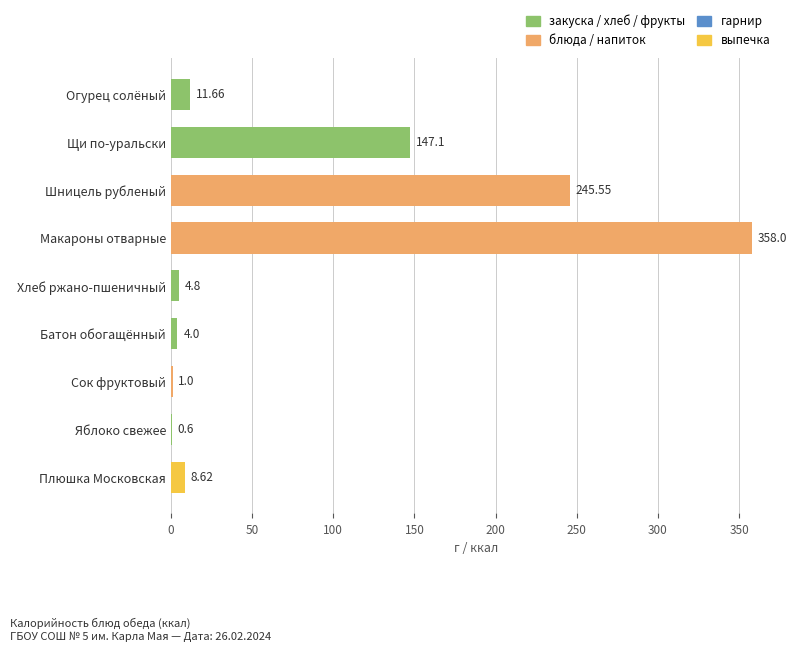

Which category has the highest value across all series?

Макароны отварные